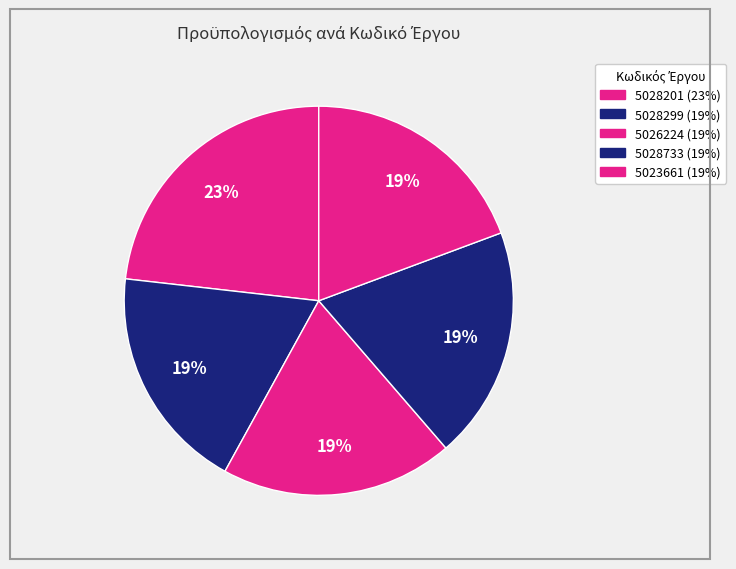

How much of the chart is everything except 5028299?

81.2%